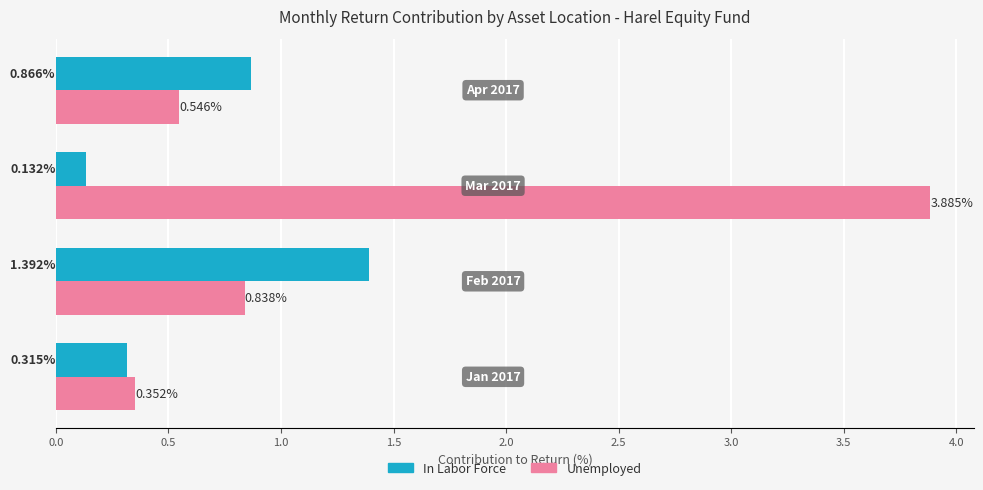

Which series has the widest spread of values?

Unemployed